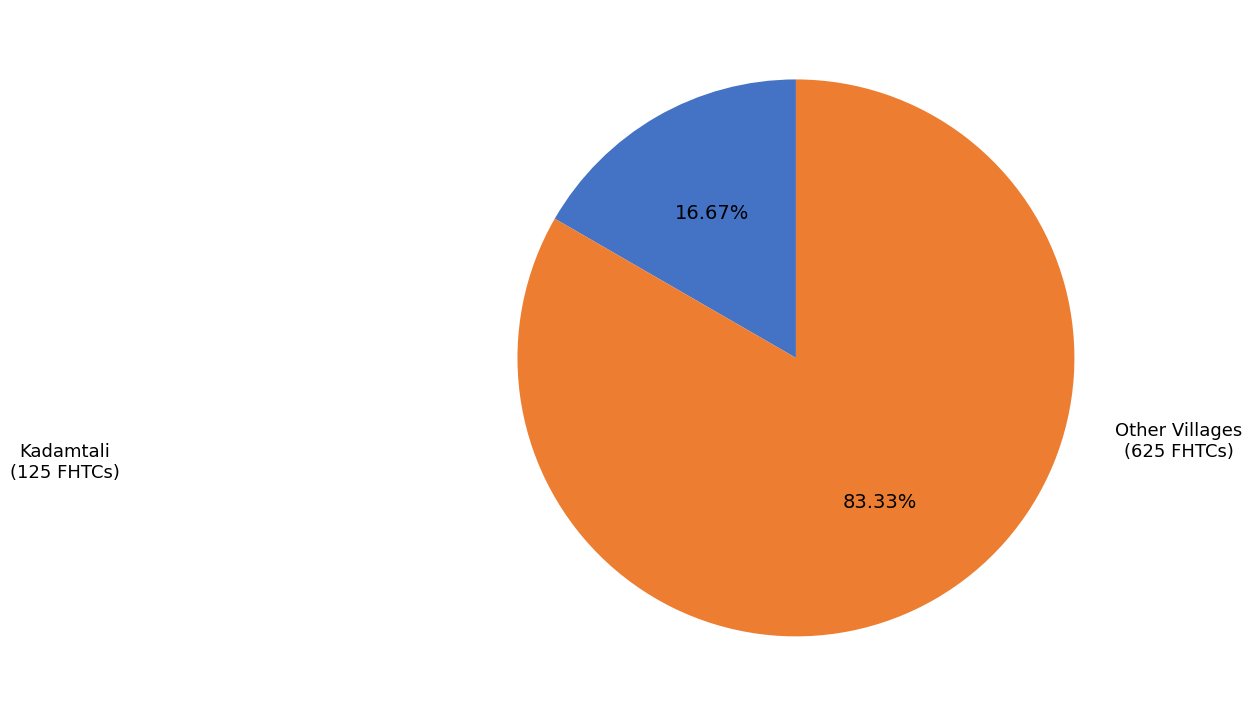

Is there a majority slice in this chart?

Yes